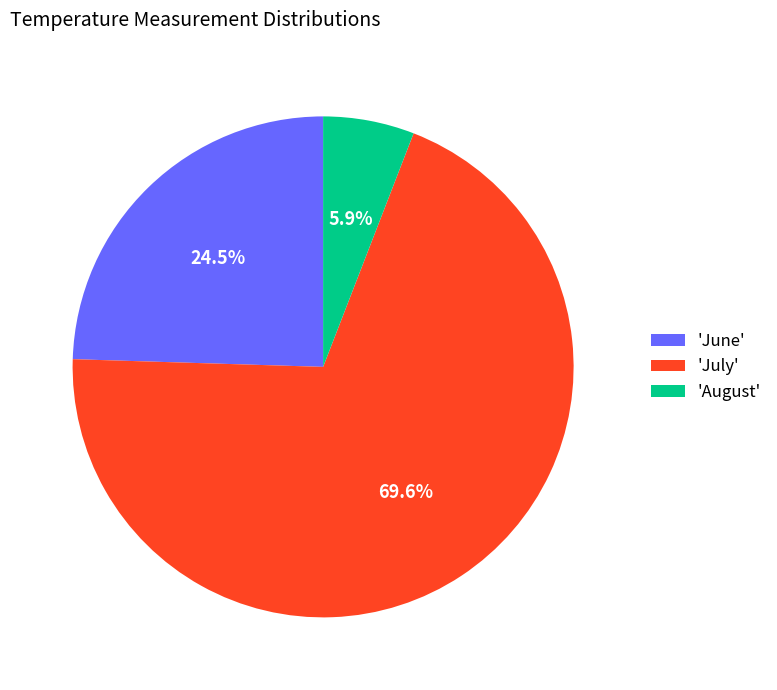

Between 'July' and 'August', which is larger?

'July'